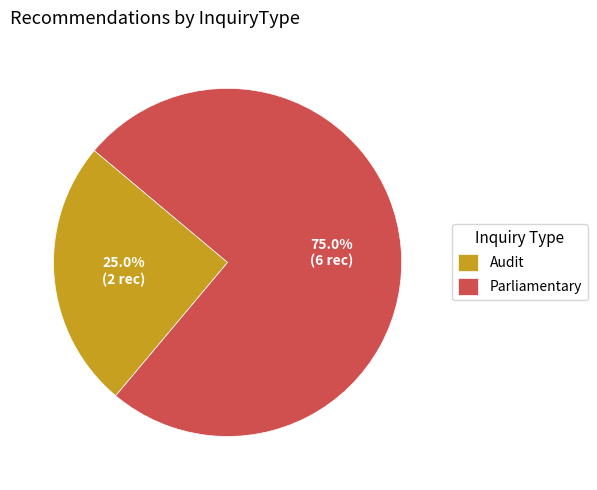

Does Audit represent more than half of the total?

No